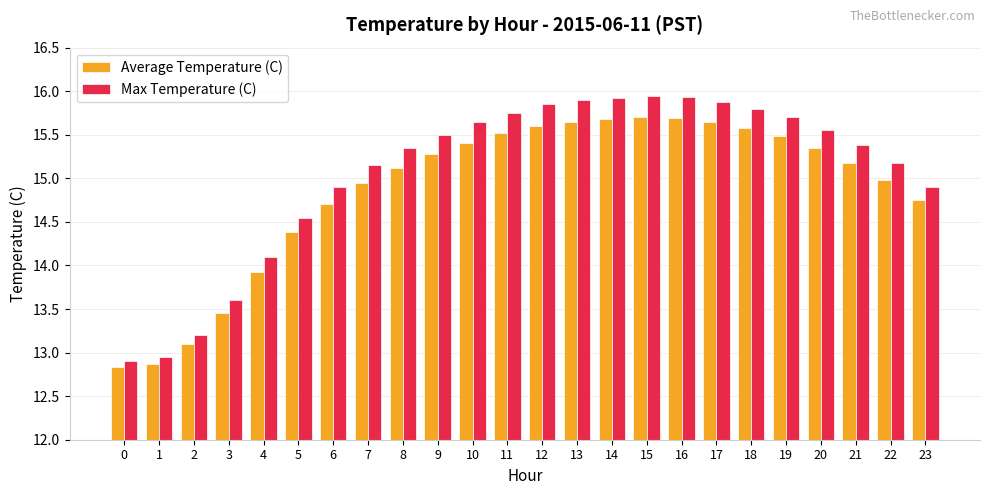

Which series has the largest range (max minus min)?

Max Temperature (C)